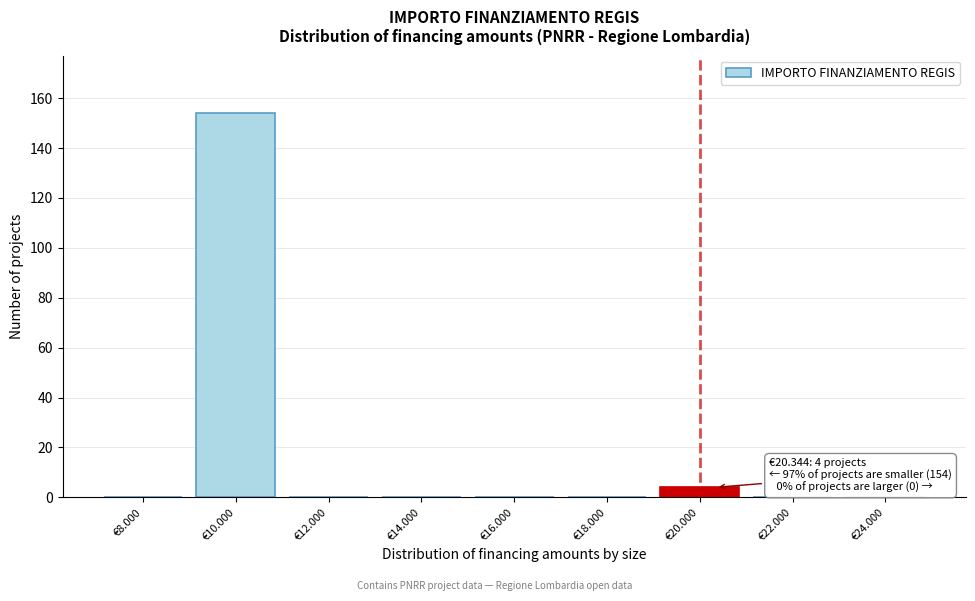

Reading left to right, transcribe all the data shown in this chart.

€8.000=0	€10.000=154	€12.000=0	€14.000=0	€16.000=0	€18.000=0	€20.000=4	€22.000=0	€24.000=0